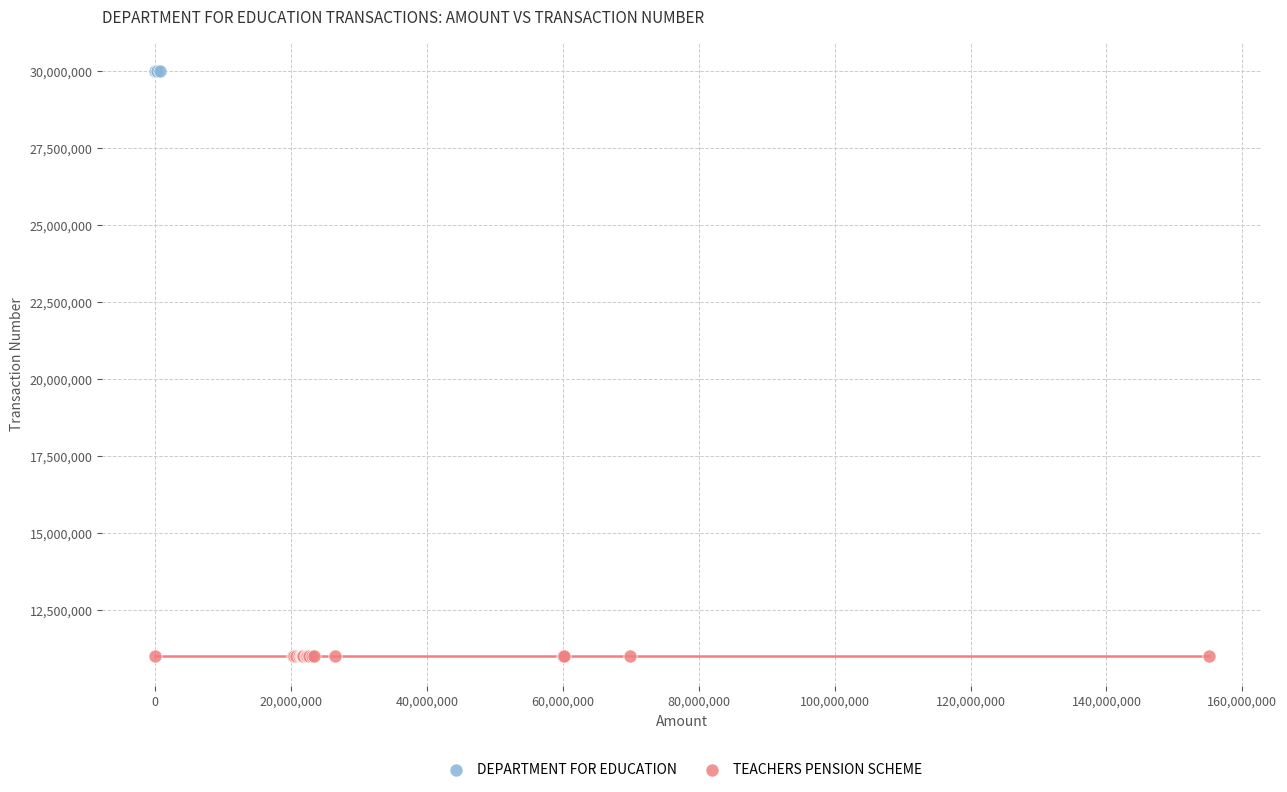

Which series reaches the maximum Y coordinate?

DEPARTMENT FOR EDUCATION